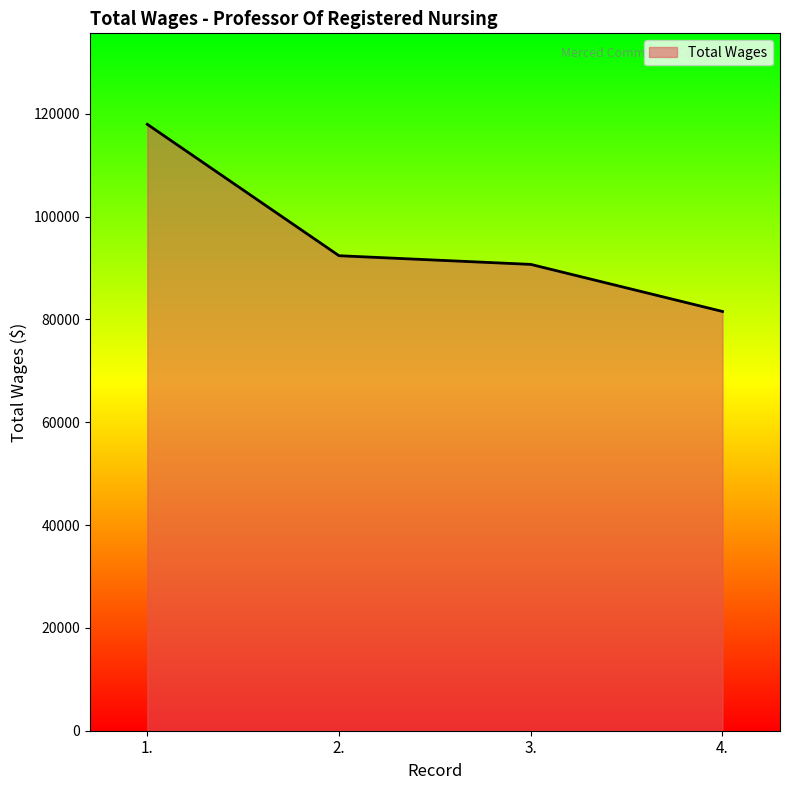

What is the change in value from 1. to 3.?

-27247